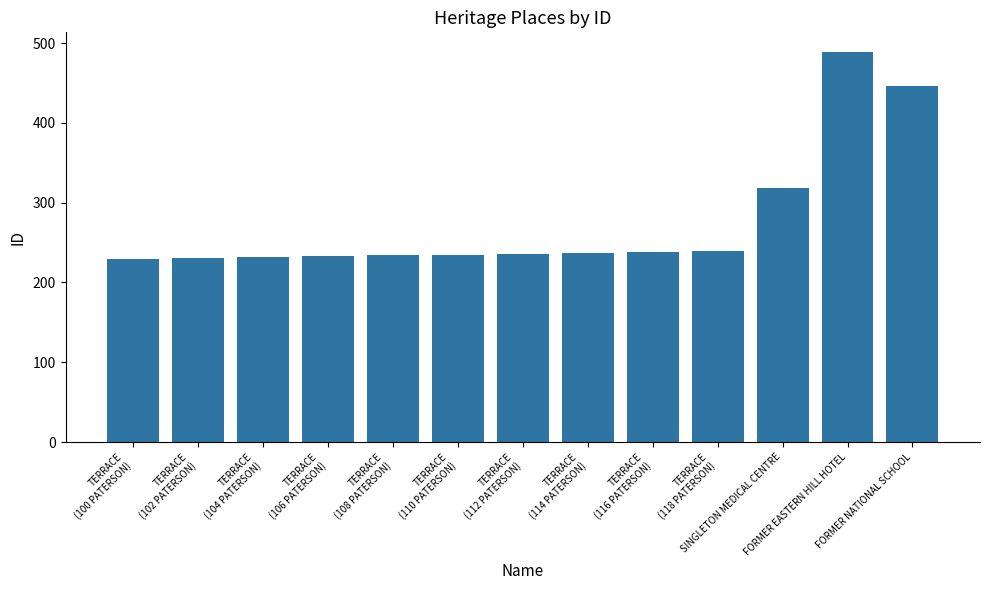

What is the value of the 7th bar from the left?

236